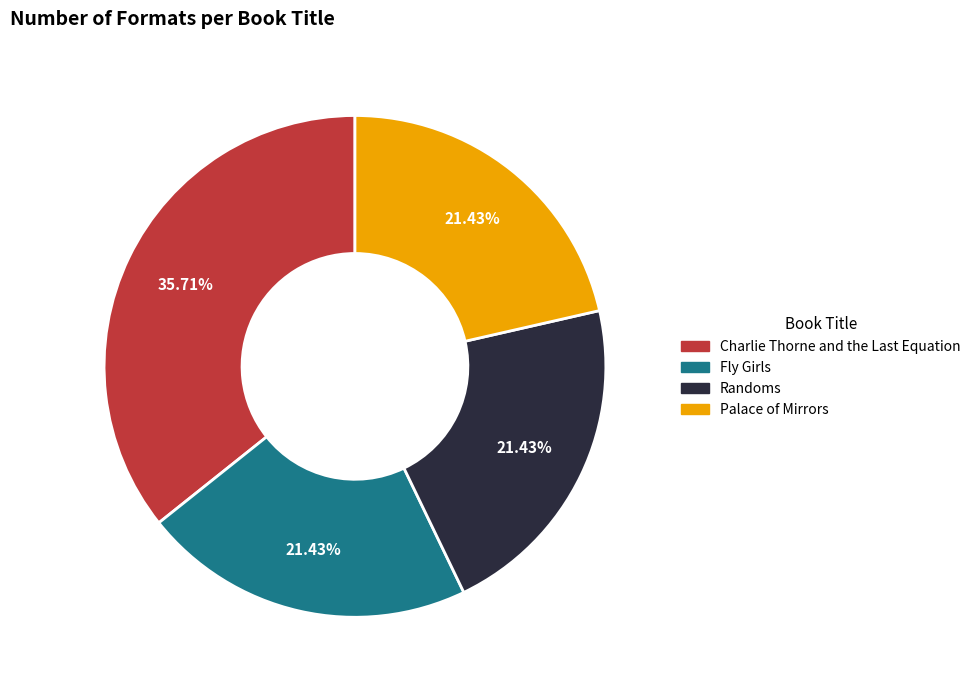

Is there a majority slice in this chart?

No